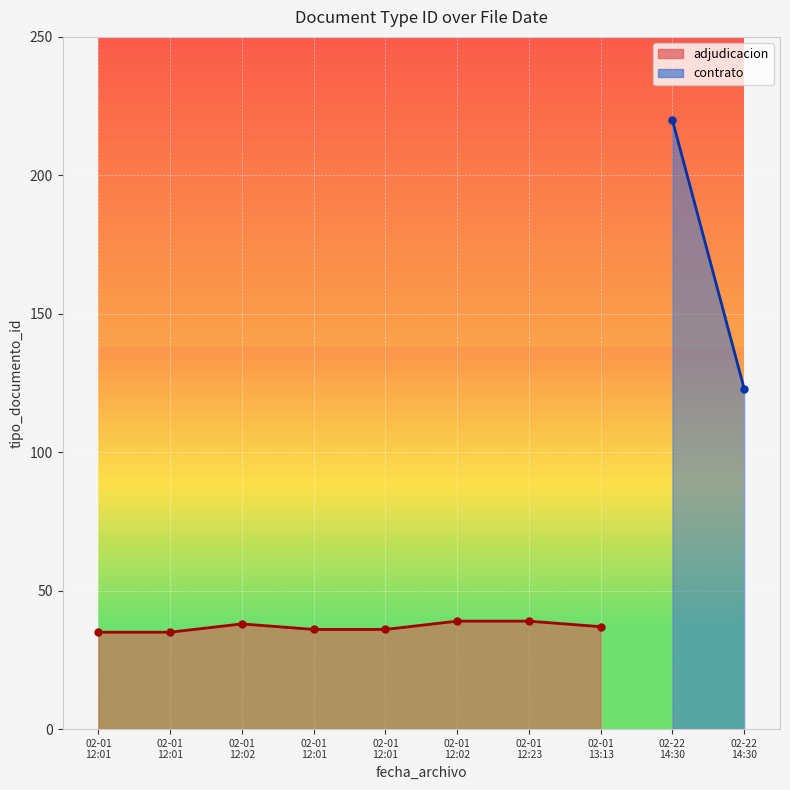

What is the average value?

37